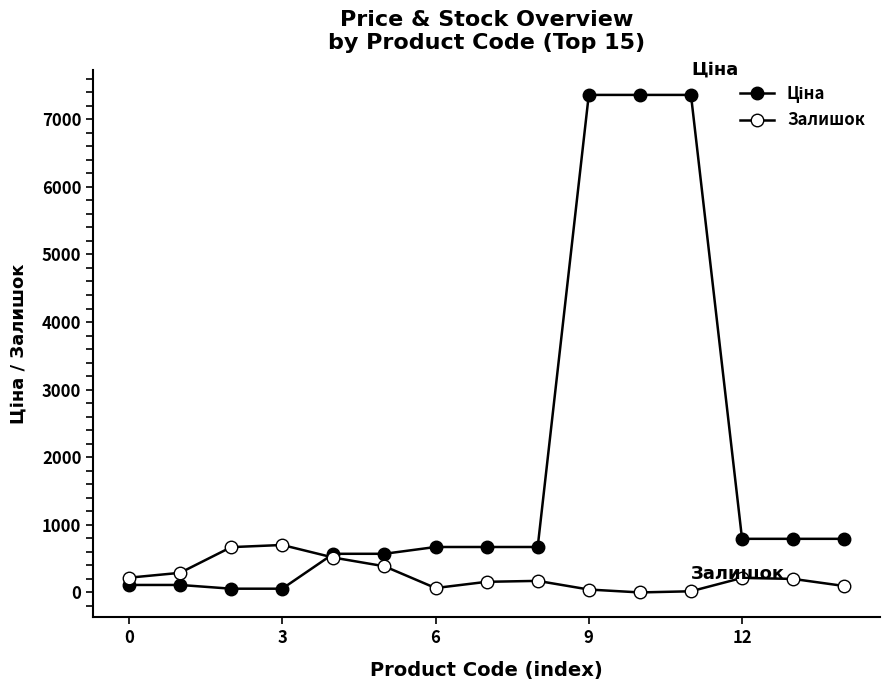

List the series in order of their overall mean, lowest first.

Залишок, Ціна